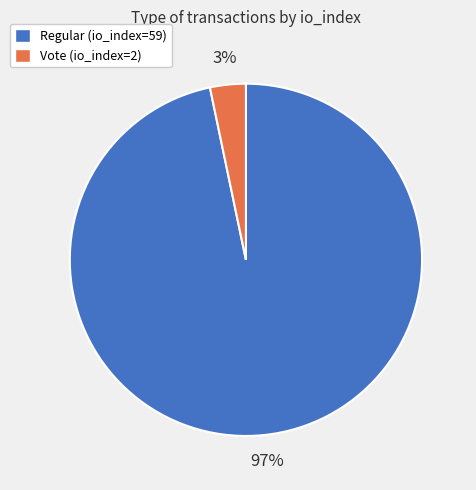

How many segments does this pie chart have?

2